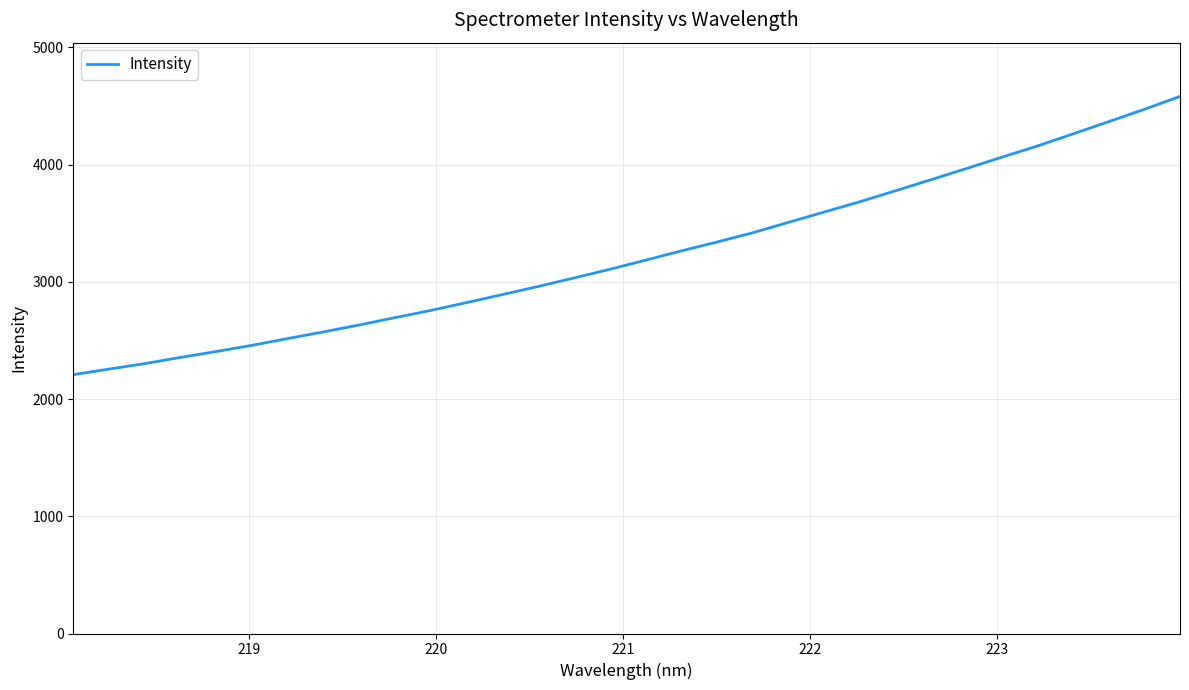

What is the minimum value shown in the chart?

2207.9